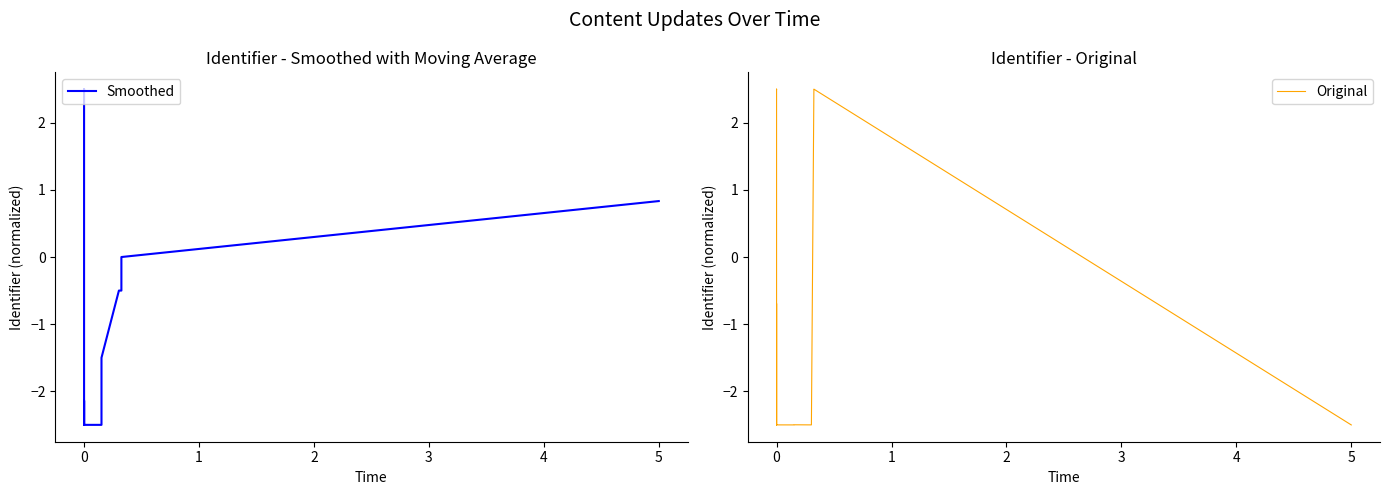

How many values in Smoothed are below zero?

15